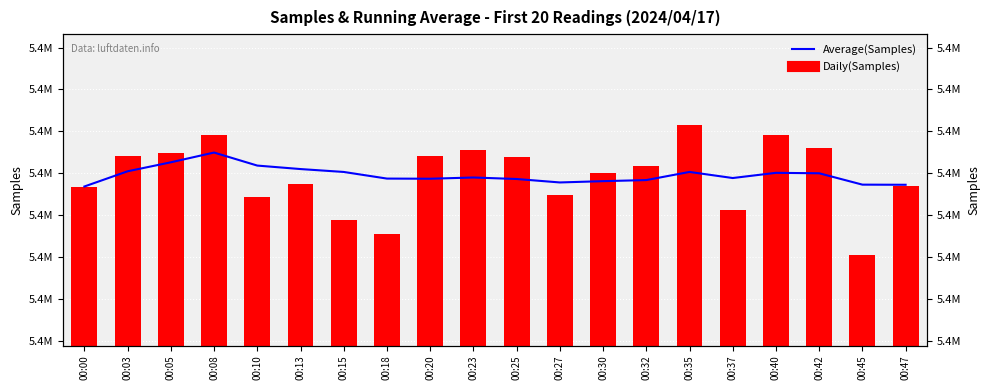

At which category is the sum across all series the highest?

00:08